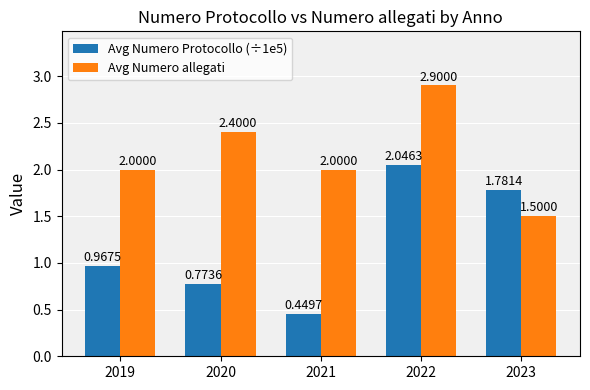

Which series has the largest total across all categories?

Avg Numero allegati